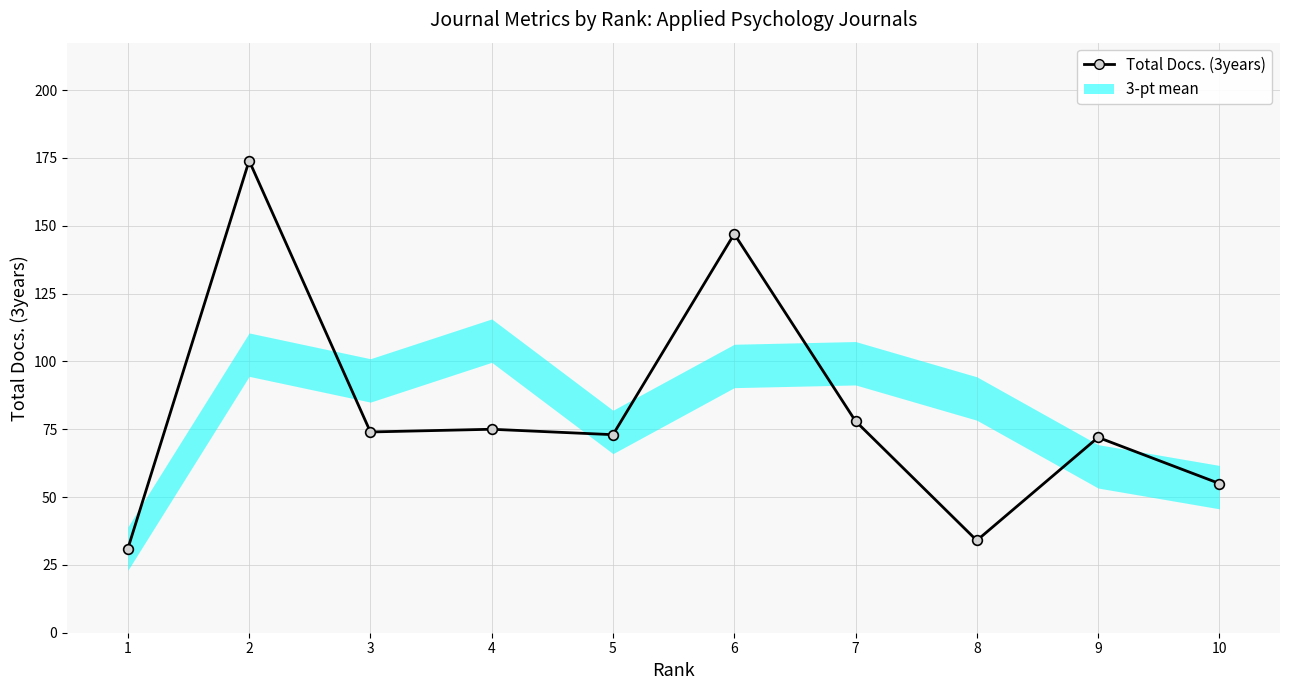

Rank the categories by value from lowest to highest.

1, 8, 10, 9, 5, 3, 4, 7, 6, 2